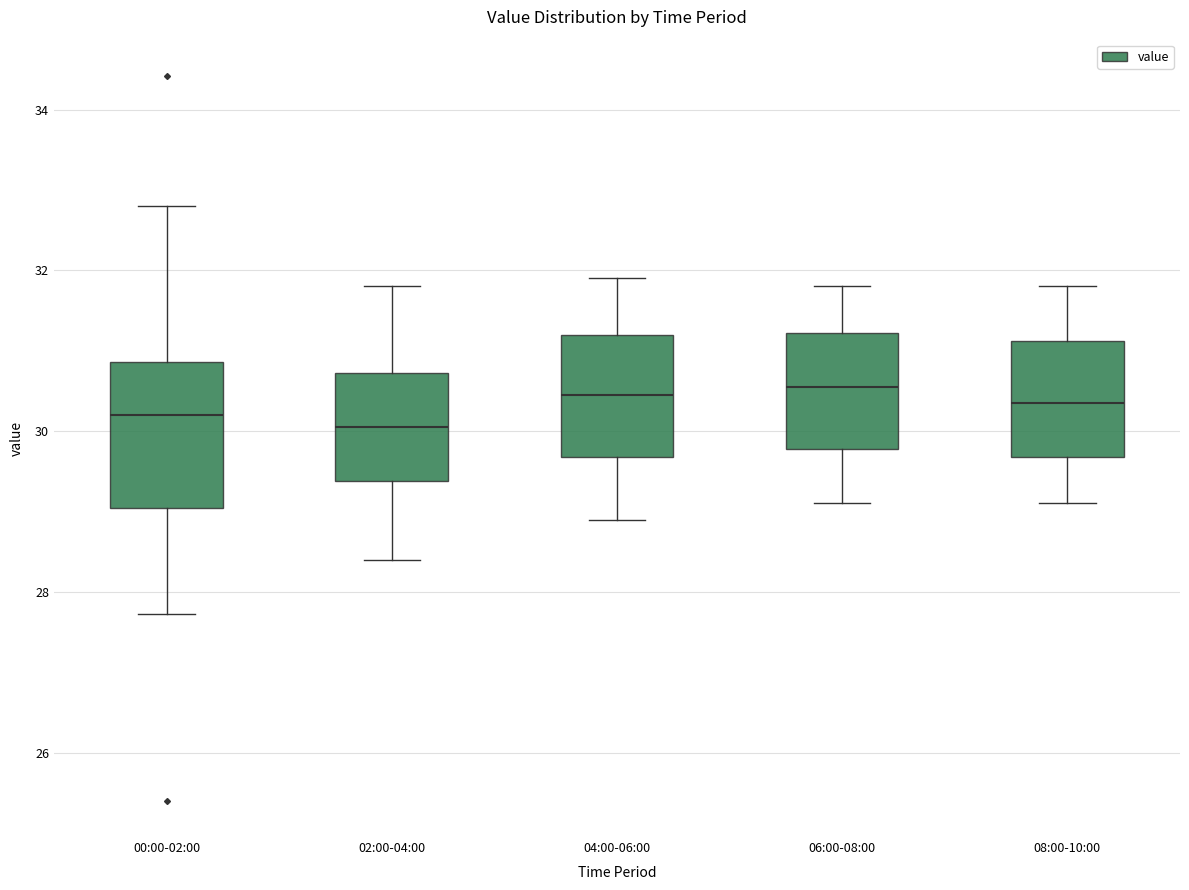

Reading left to right, transcribe this box plot: for each box, give where its median line is, the range the box spans, and where its two whiskers end, as read against the y-axis. The values are not printed on the chart, so give them approximately, as read against the axis.

00:00-02:00: median 30.2, box 29.0 to 30.8, whiskers 27.8 to 32.8
02:00-04:00: median 30.0, box 29.4 to 30.8, whiskers 28.4 to 31.8
04:00-06:00: median 30.4, box 29.6 to 31.2, whiskers 29.0 to 32.0
06:00-08:00: median 30.6, box 29.8 to 31.2, whiskers 29.2 to 31.8
08:00-10:00: median 30.4, box 29.6 to 31.2, whiskers 29.2 to 31.8